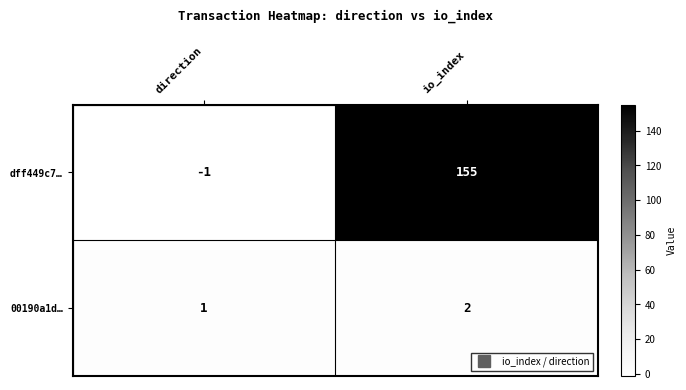

Which series changed the most between direction and io_index?

dff449c7…